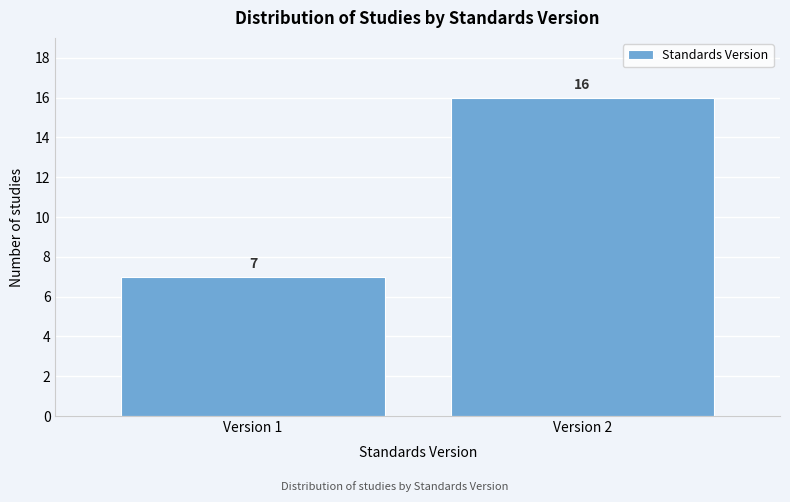

Reading left to right, transcribe all the data shown in this chart.

Version 1=7	Version 2=16